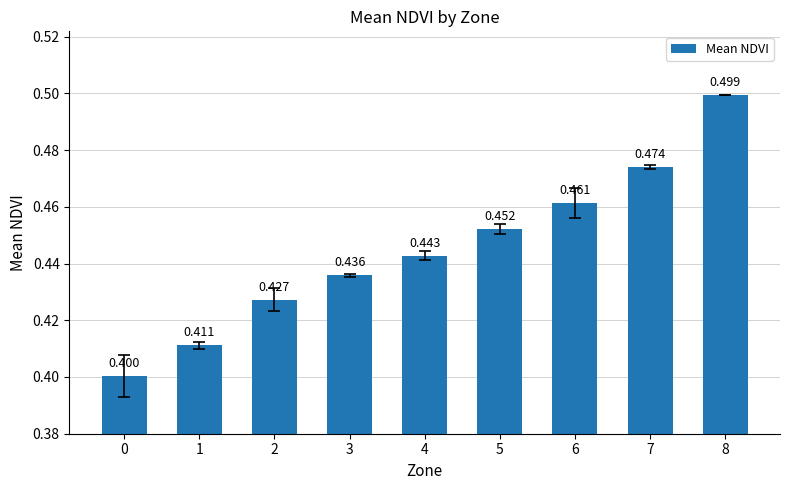

Reading right to left, extract all data points from this chart.

0.5	0.5	0.5	0.5	0.4	0.4	0.4	0.4	0.4